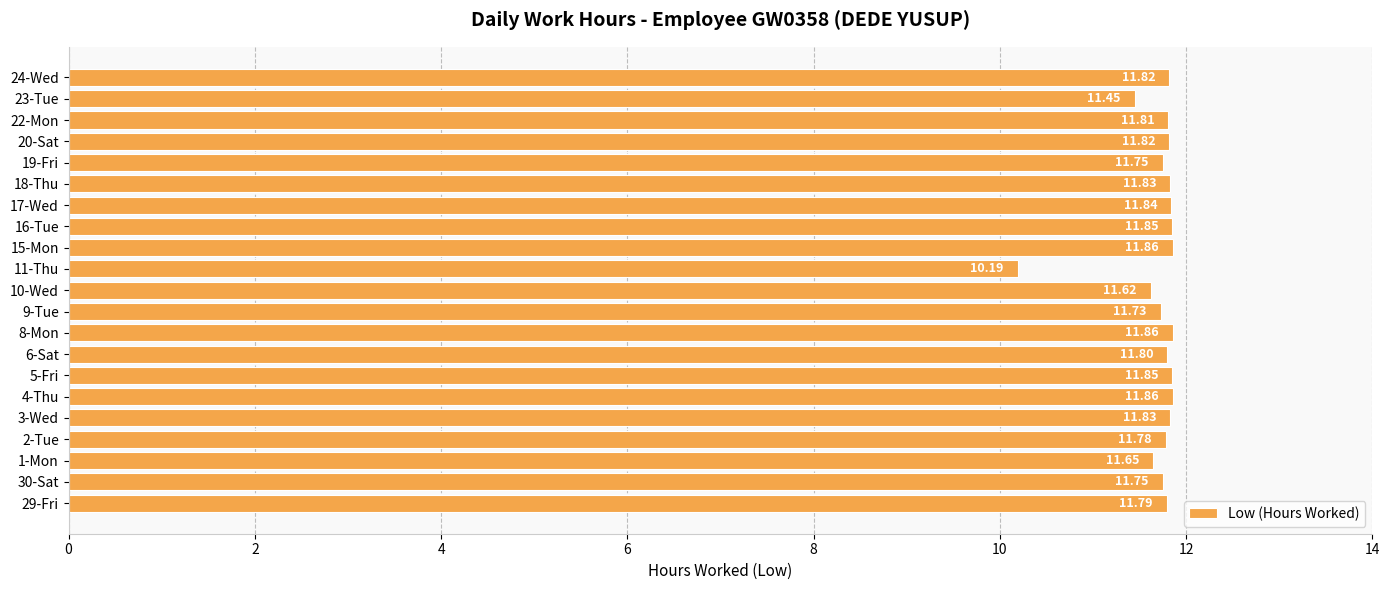

How many bars are there in total?

21